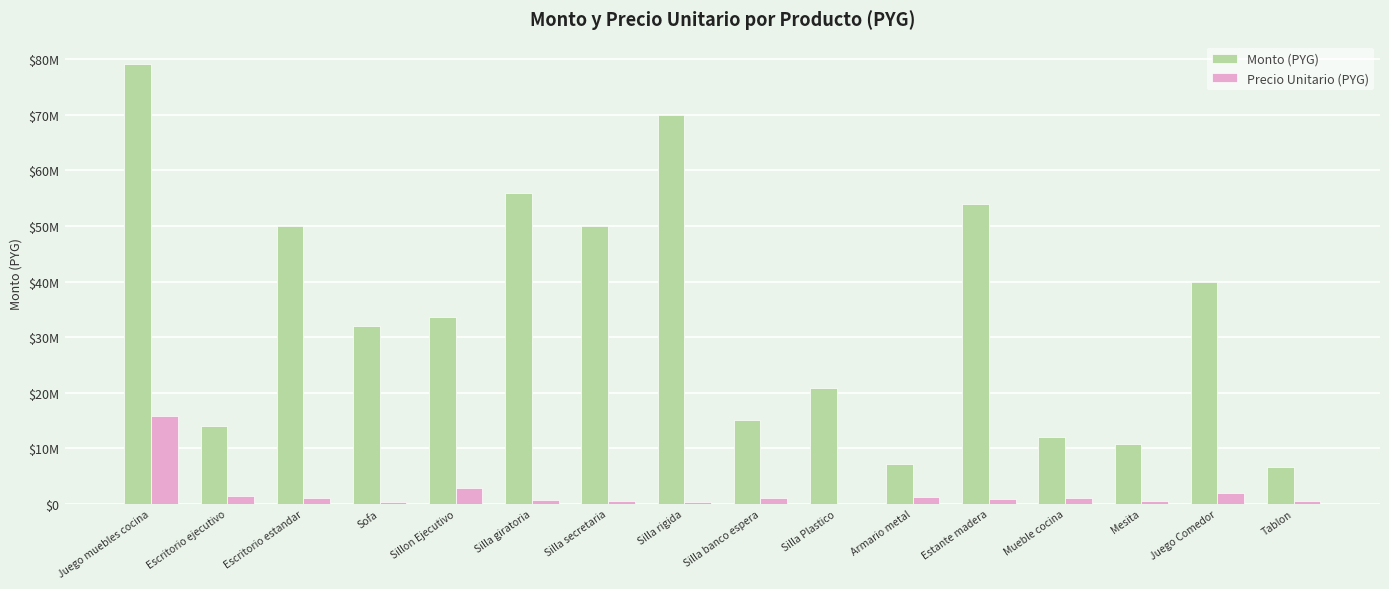

Is the value of Monto (PYG) at Juego Comedor greater than the value of Precio Unitario (PYG) at Escritorio estandar?

Yes